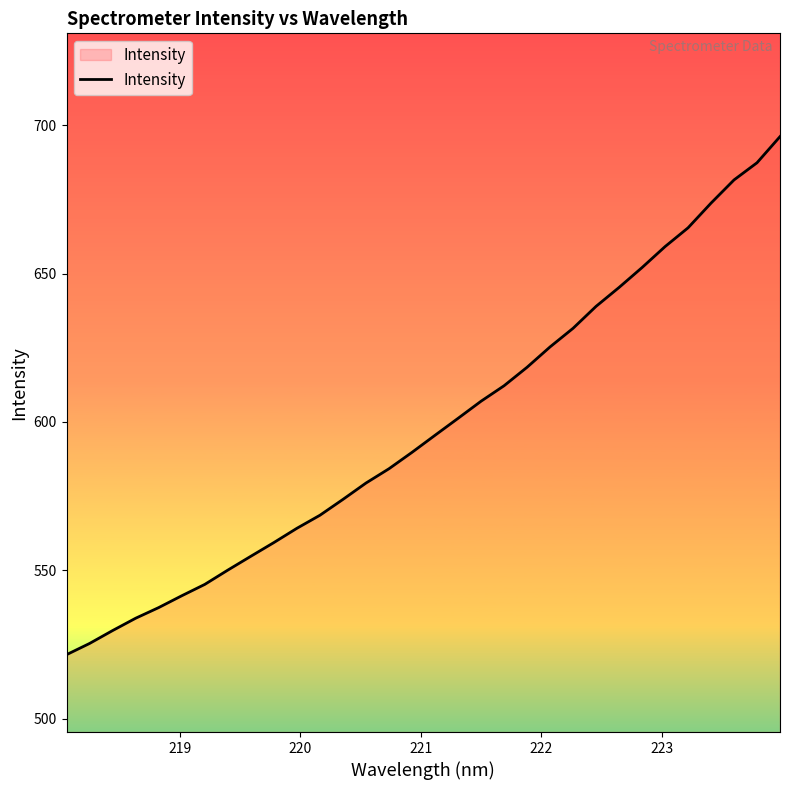

How many lines are shown in the chart?

1